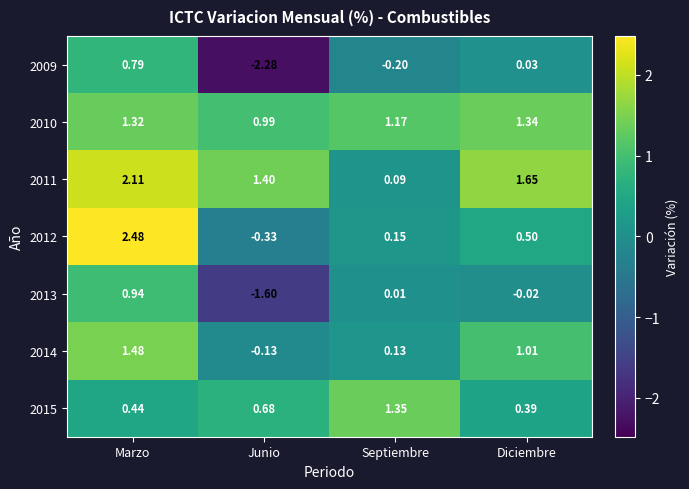

Where is 2014 nearest to the value 0?

Junio